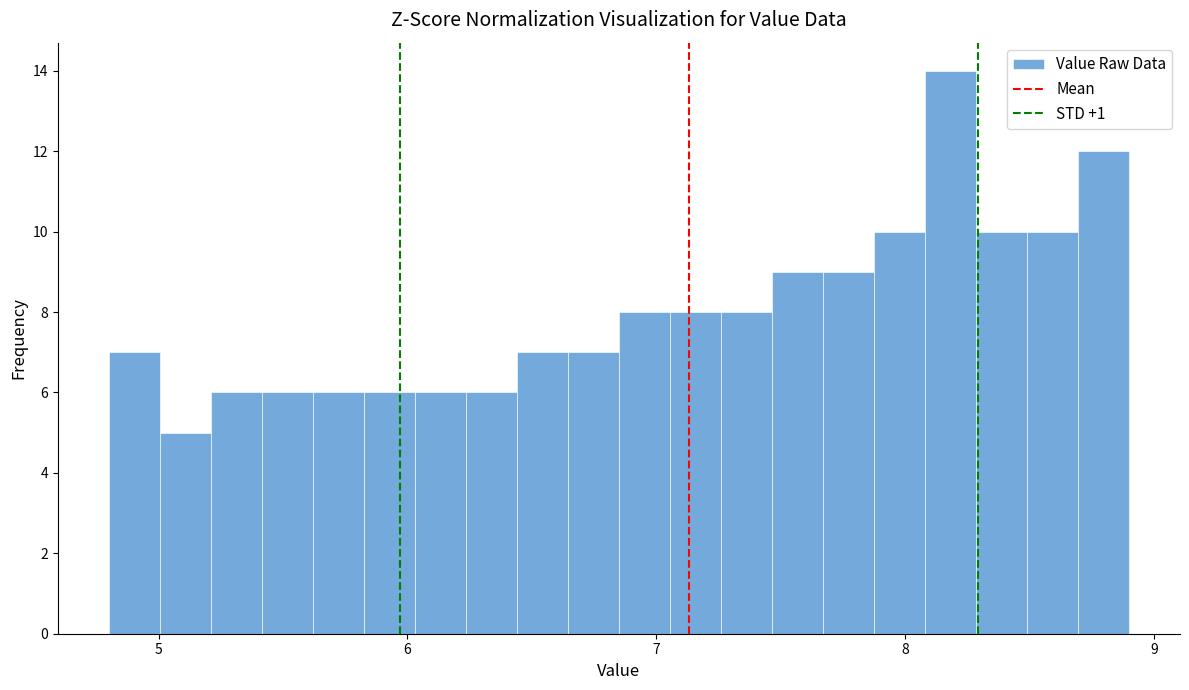

Read against the x-axis, roughly where is the centre of the tallest bar?

8.2